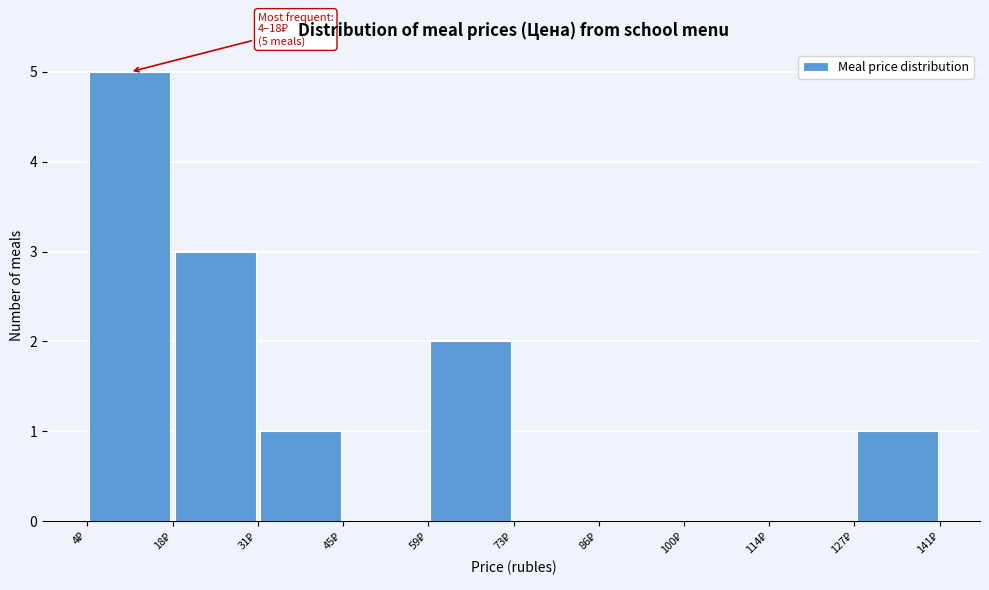

Which range on the x-axis has the tallest bar?

4 to 18